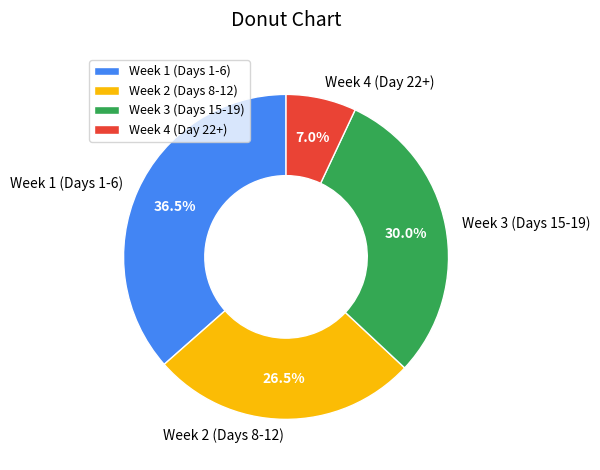

How many segments does this pie chart have?

4